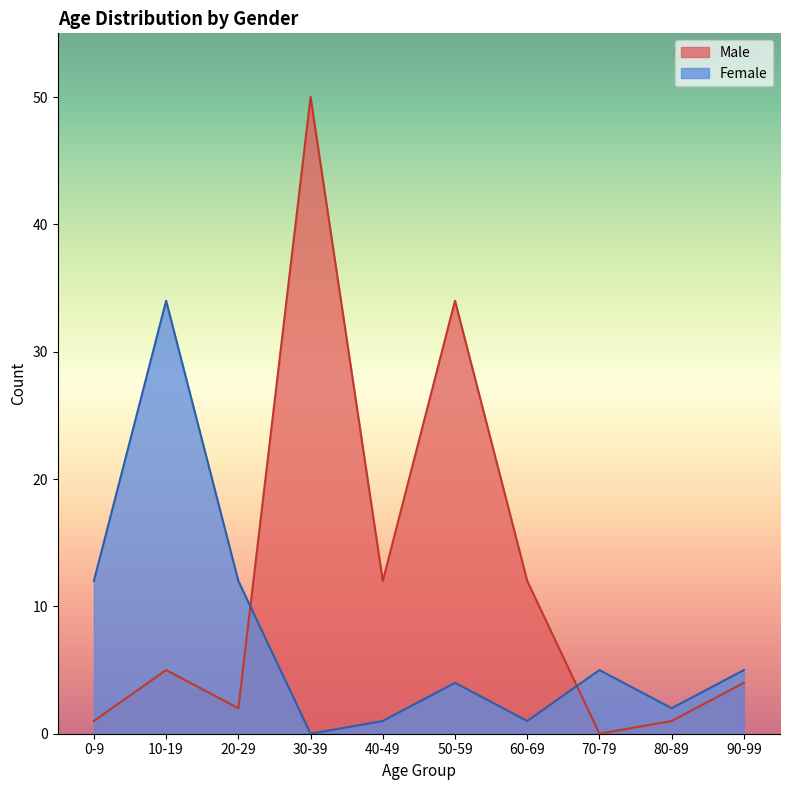

Reading right to left, extract all data points from this chart.

Male: 4	1	0	12	34	12	50	2	5	1
Female: 5	2	5	1	4	1	0	12	34	12